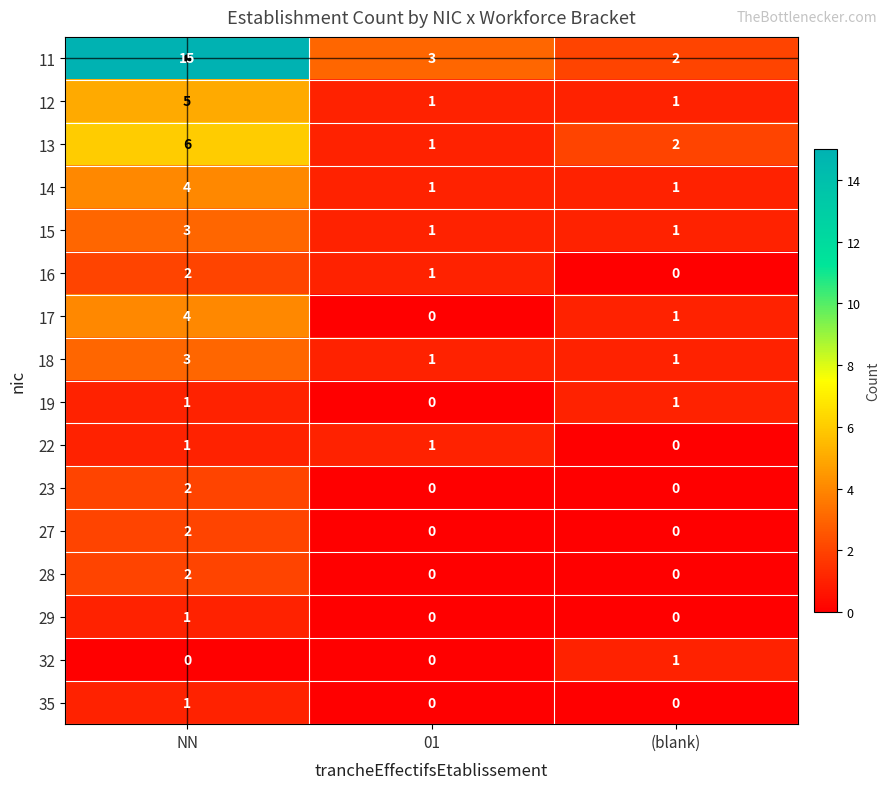

What is the difference between the maximum and second lowest values in the 13 series?

4